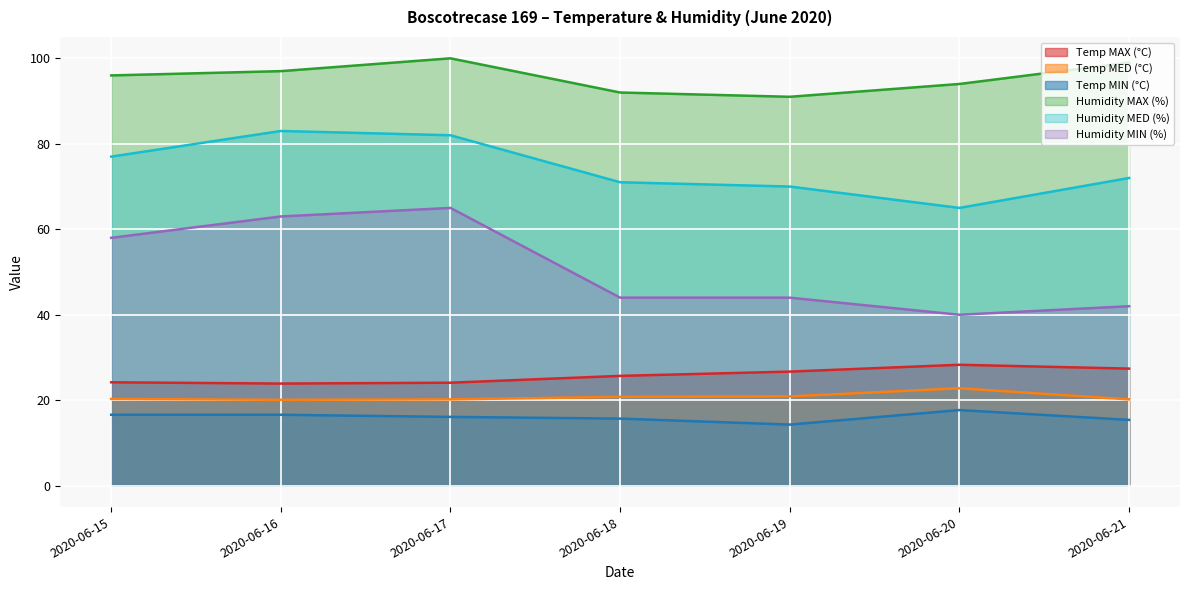

At how many categories does at least one series exceed 22?

7